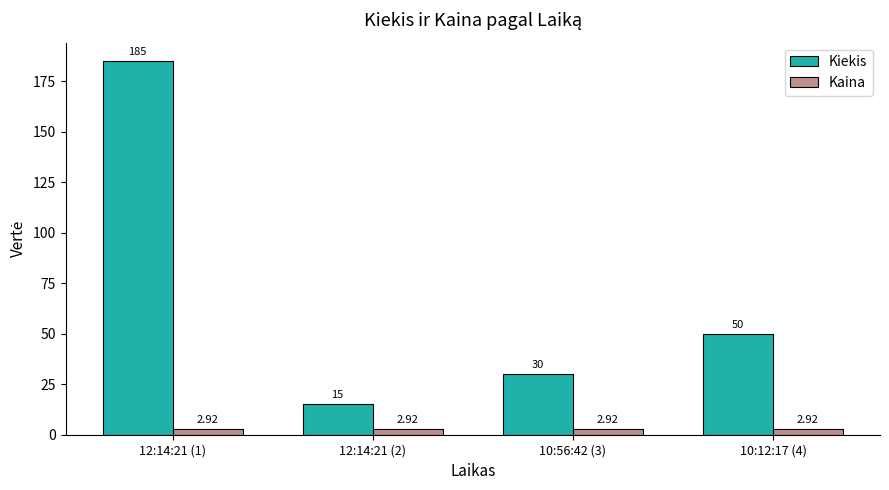

What is the sum of all Kiekis values?

280.0